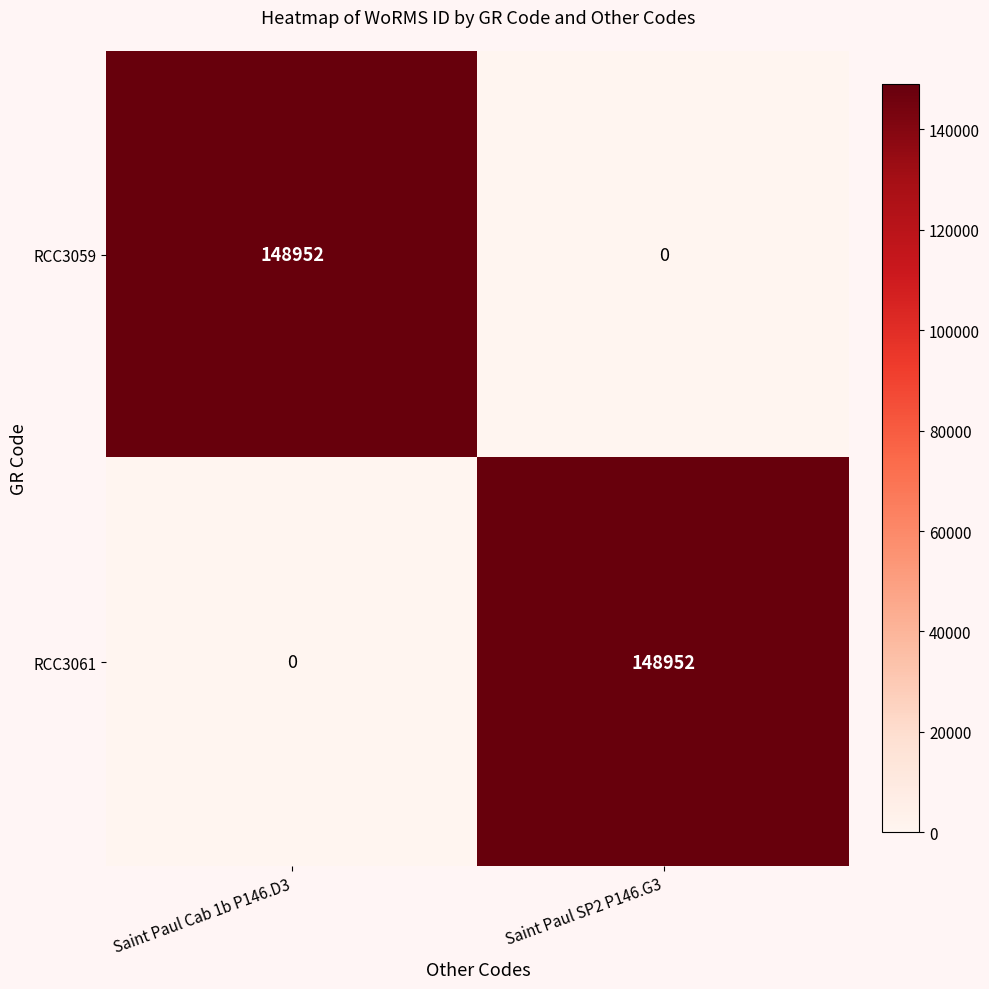

Reading left to right, extract all data points from this chart.

RCC3059: 148952	0
RCC3061: 0	148952